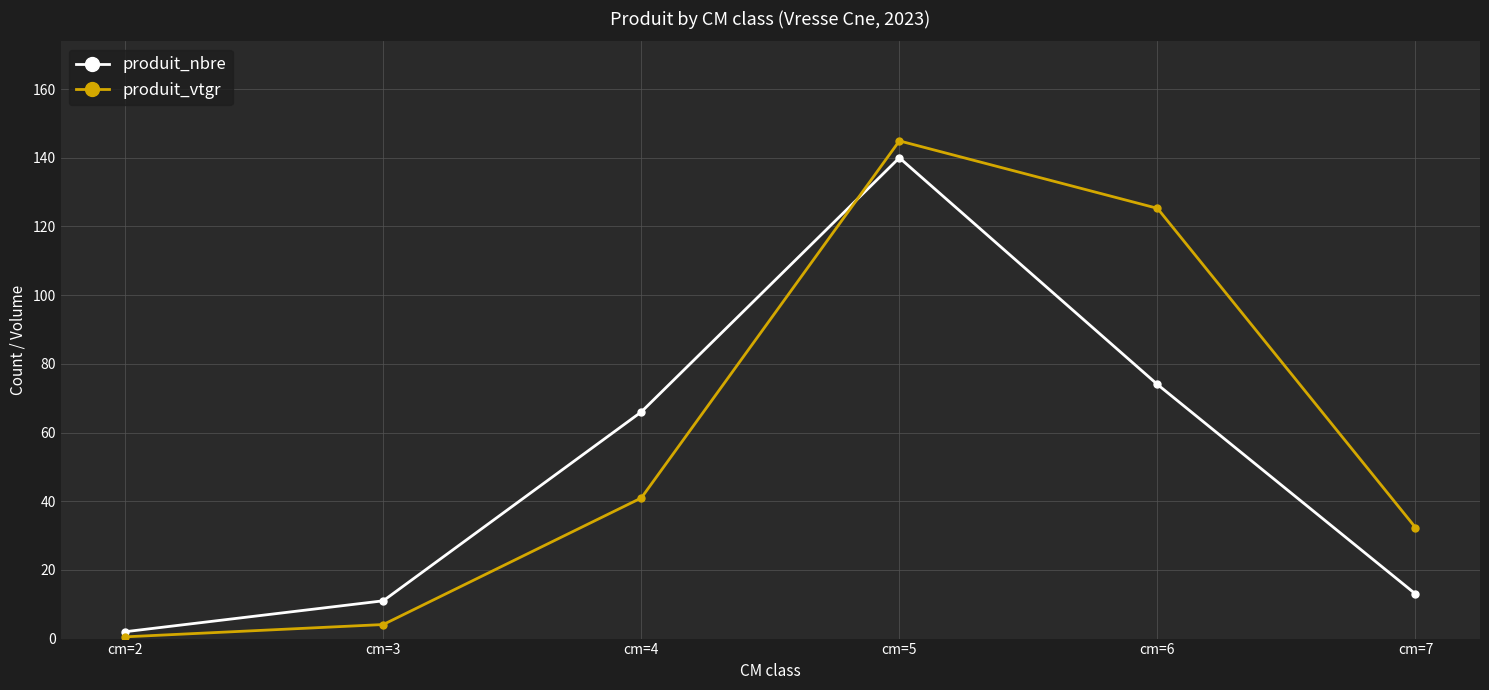

At which label is produit_nbre closest to 71?

cm=6